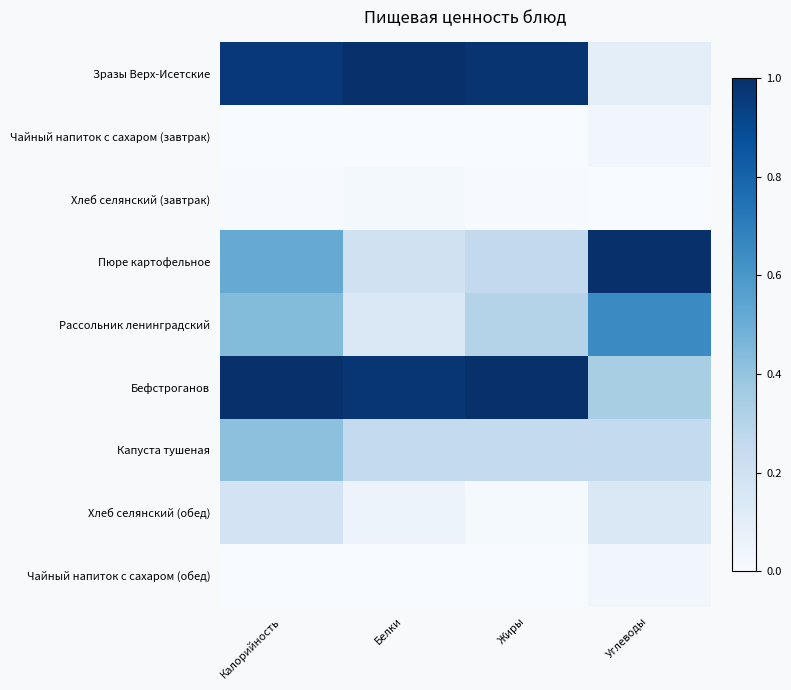

What is the spread (max minus min) of values at Углеводы?

1.0